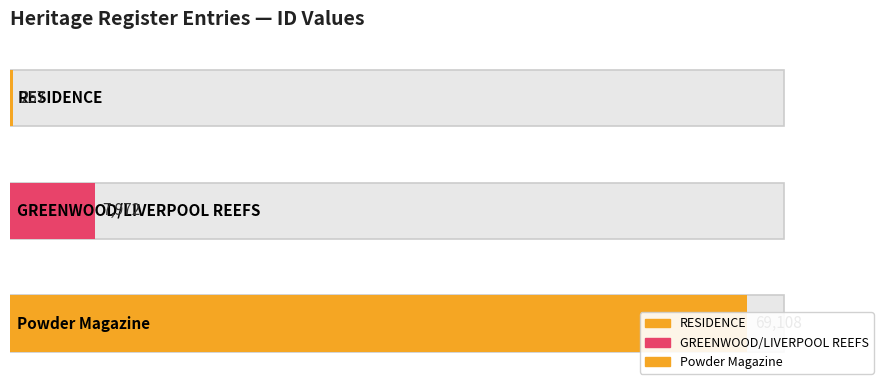

What is the difference between the maximum and minimum values?

68851